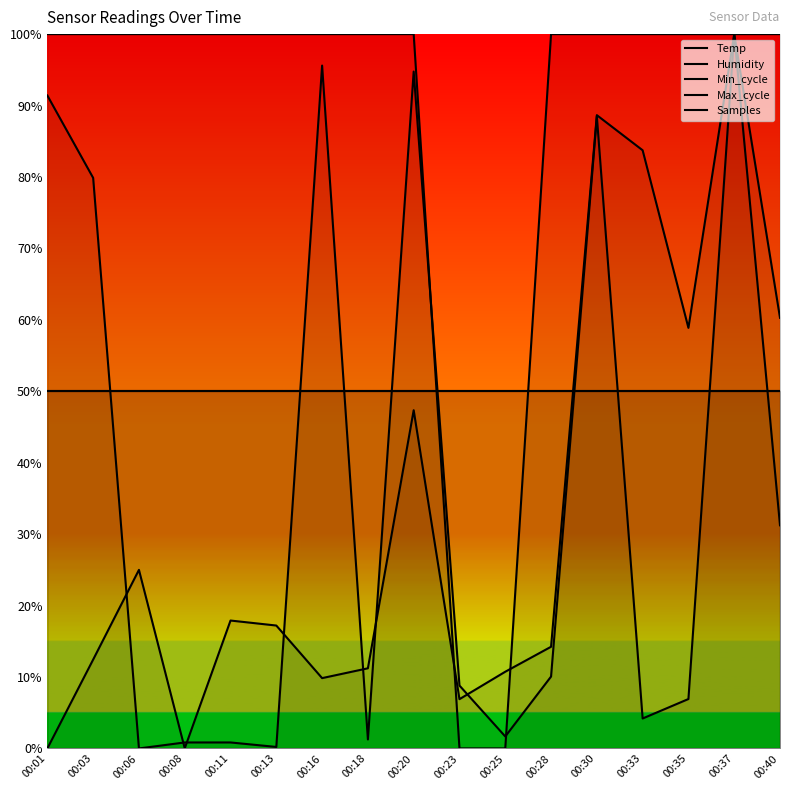

Does the chart have visible grid lines?

No